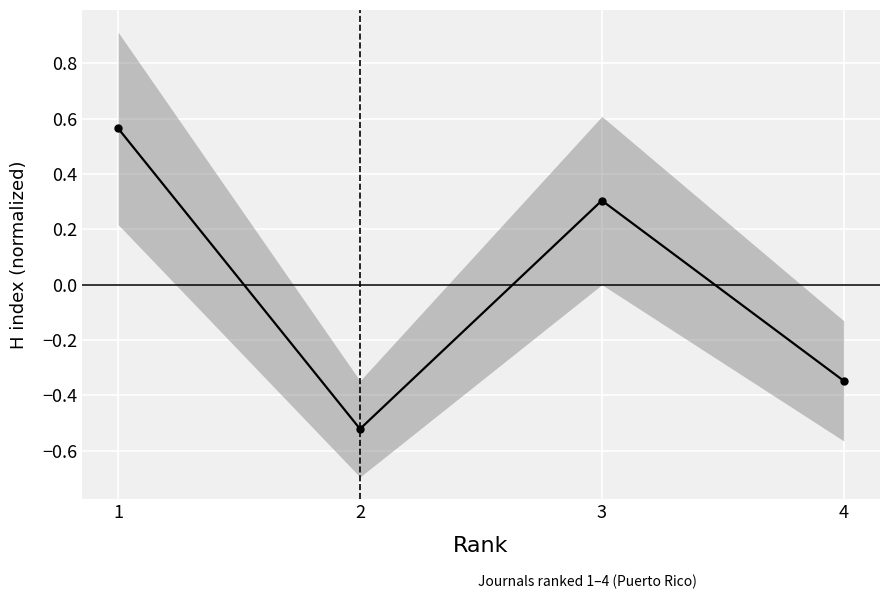

How many points are higher than both their immediate neighbors (excluding endpoints)?

1